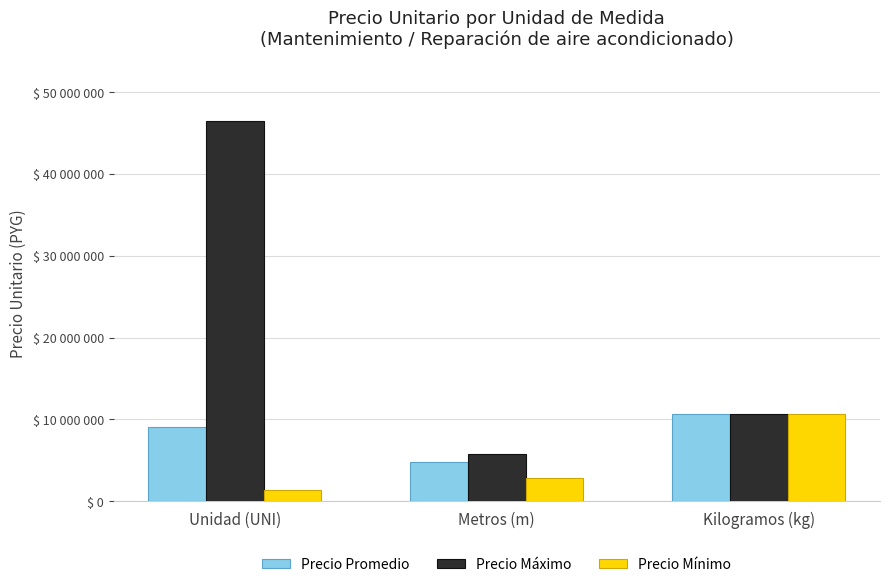

At which label is Precio Mínimo closest to 6071428?

Metros (m)